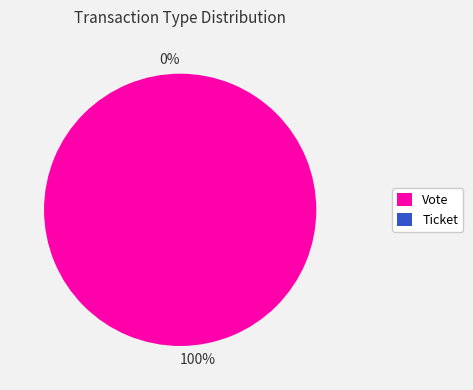

Is the sum of Ticket and Vote greater than half?

Yes